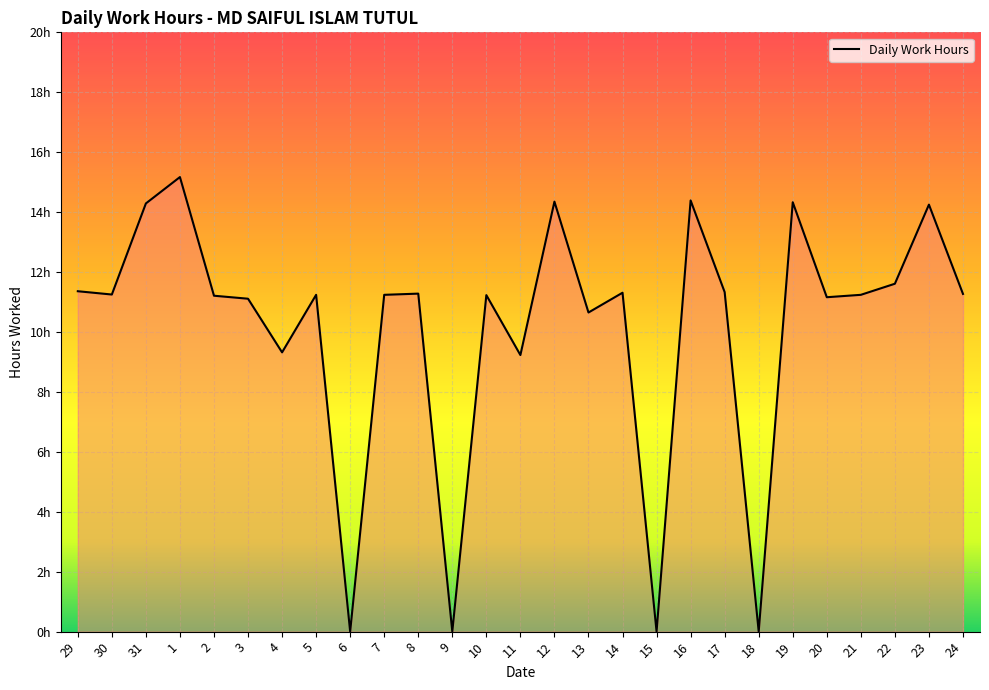

Does the chart display data point markers on the line(s)?

No